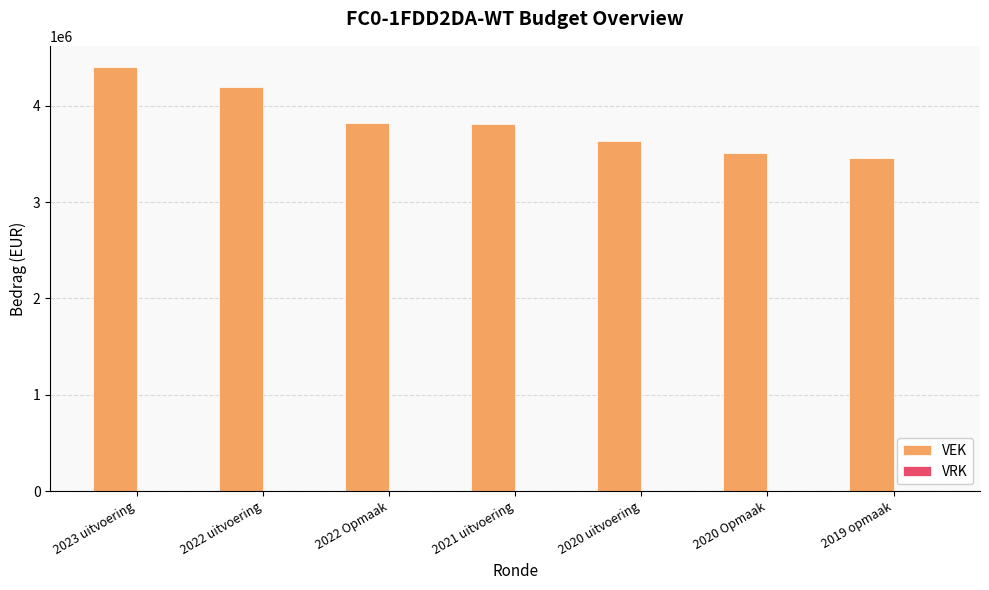

The value at 2023 uitvoering is 4400872. True or false?

True